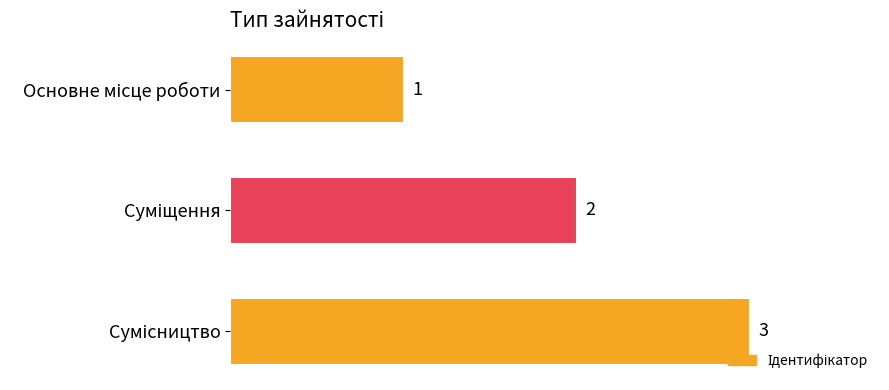

What is the greatest value displayed?

3